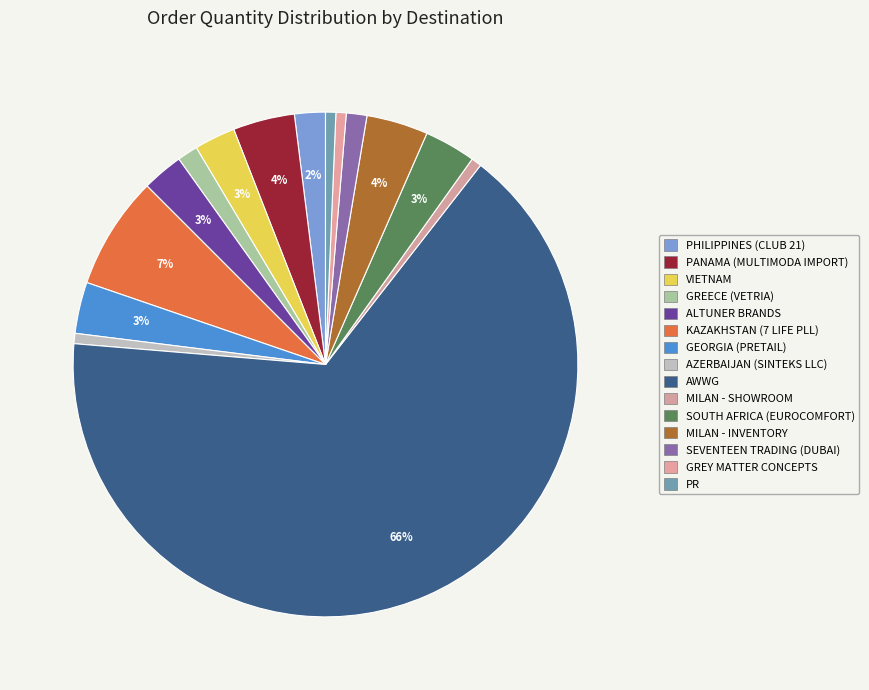

Rank the categories by value from lowest to highest.

AZERBAIJAN (SINTEKS LLC), MILAN - SHOWROOM, GREY MATTER CONCEPTS, PR, GREECE (VETRIA), SEVENTEEN TRADING (DUBAI), PHILIPPINES (CLUB 21), VIETNAM, ALTUNER BRANDS, GEORGIA (PRETAIL), SOUTH AFRICA (EUROCOMFORT), PANAMA (MULTIMODA IMPORT), MILAN - INVENTORY, KAZAKHSTAN (7 LIFE PLL), AWWG